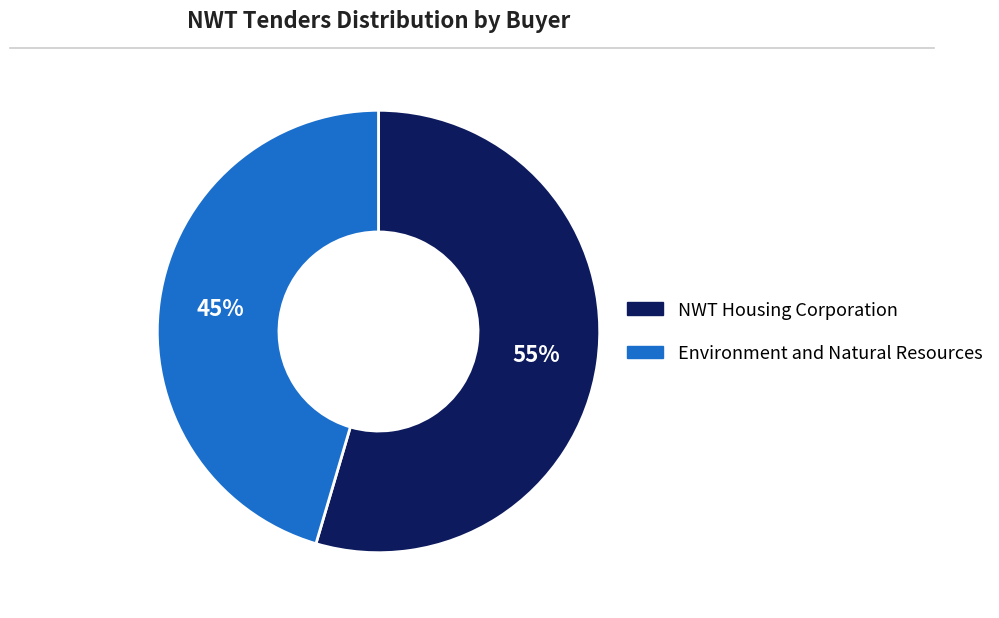

Count the number of slices in the pie.

2